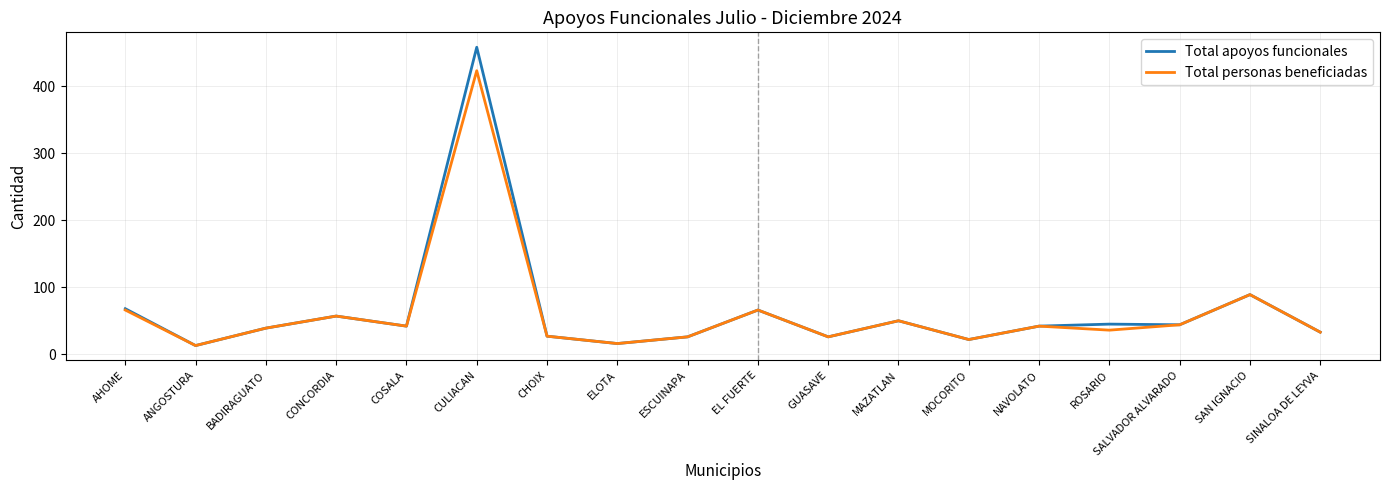

At which category is the sum across all series the highest?

CULIACAN